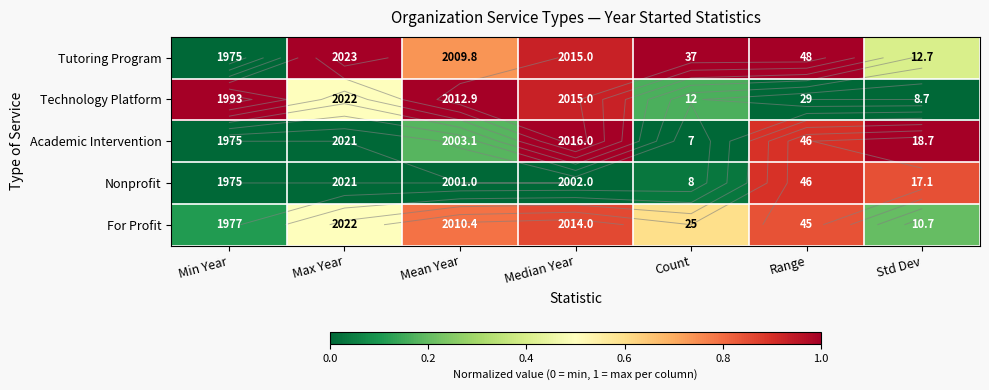

At which label does For Profit reach its peak?

Median Year